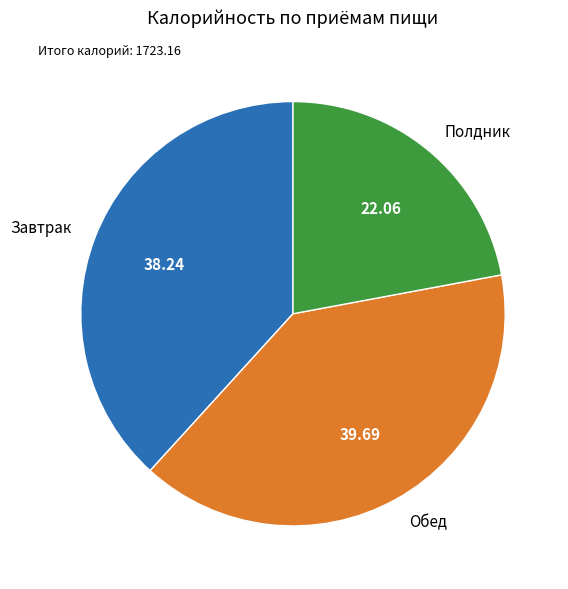

Is Обед the majority of the pie?

No